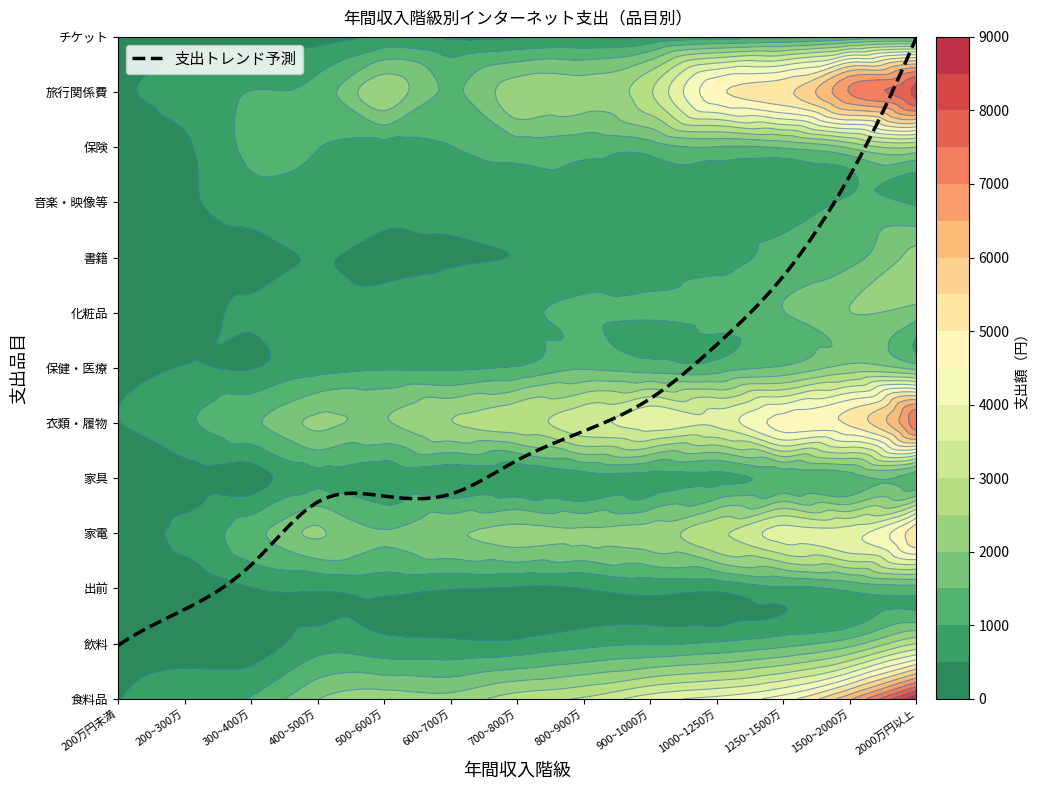

What is the sum of the チケット values at 1 and 2?

643